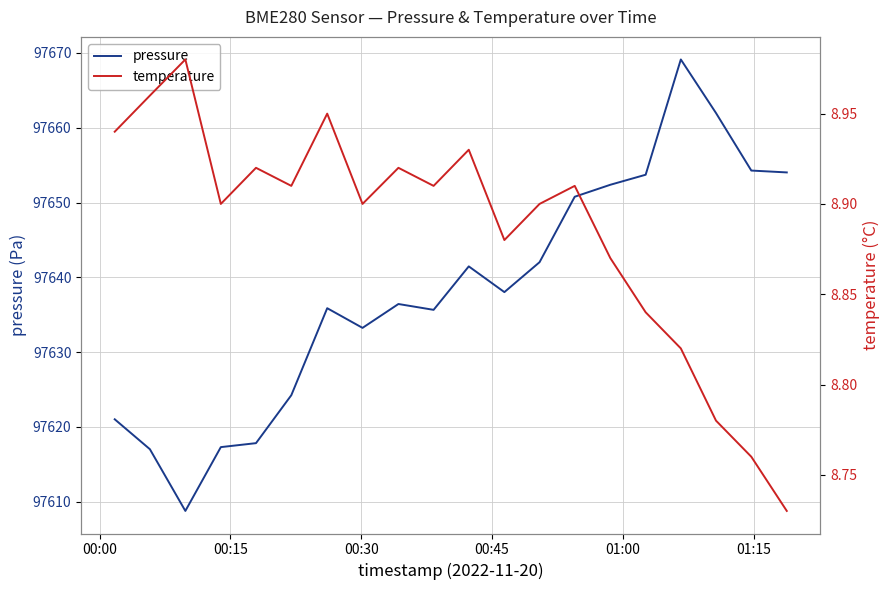

How many distinct data groups are displayed?

2